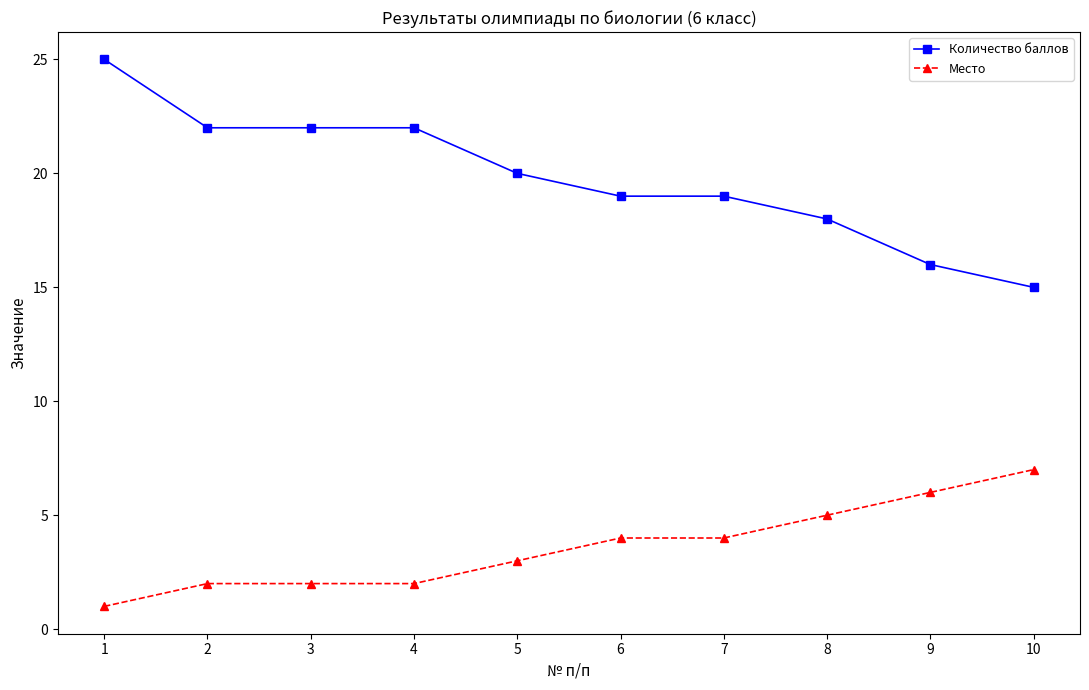

What is the greatest value displayed?

25